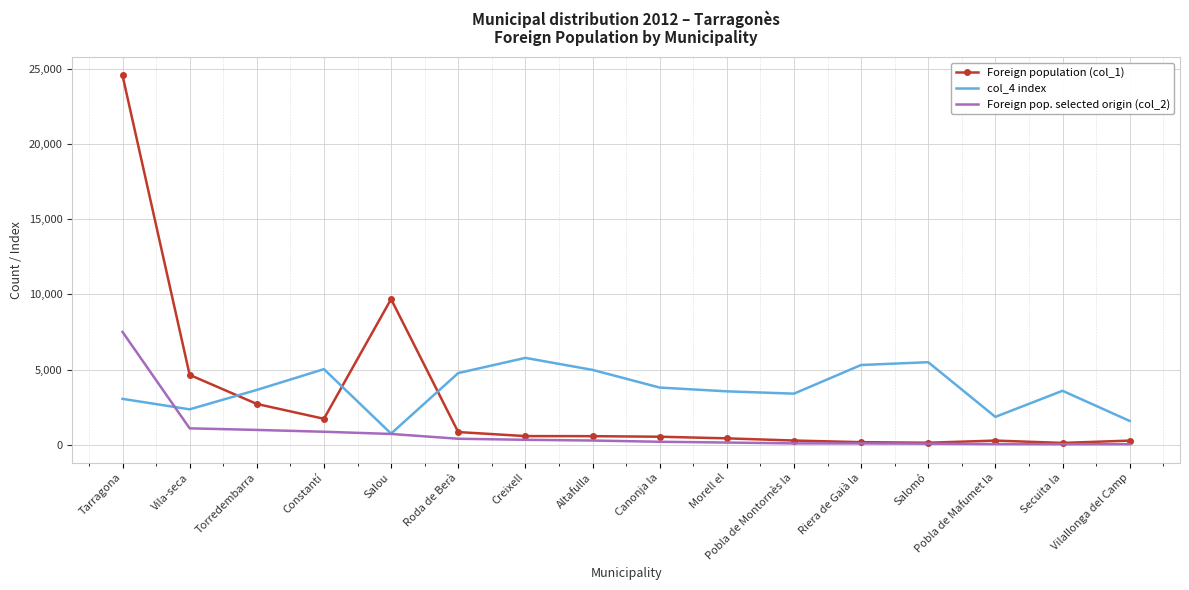

The col_4 index series shows 3808 at Canonja la. True or false?

True